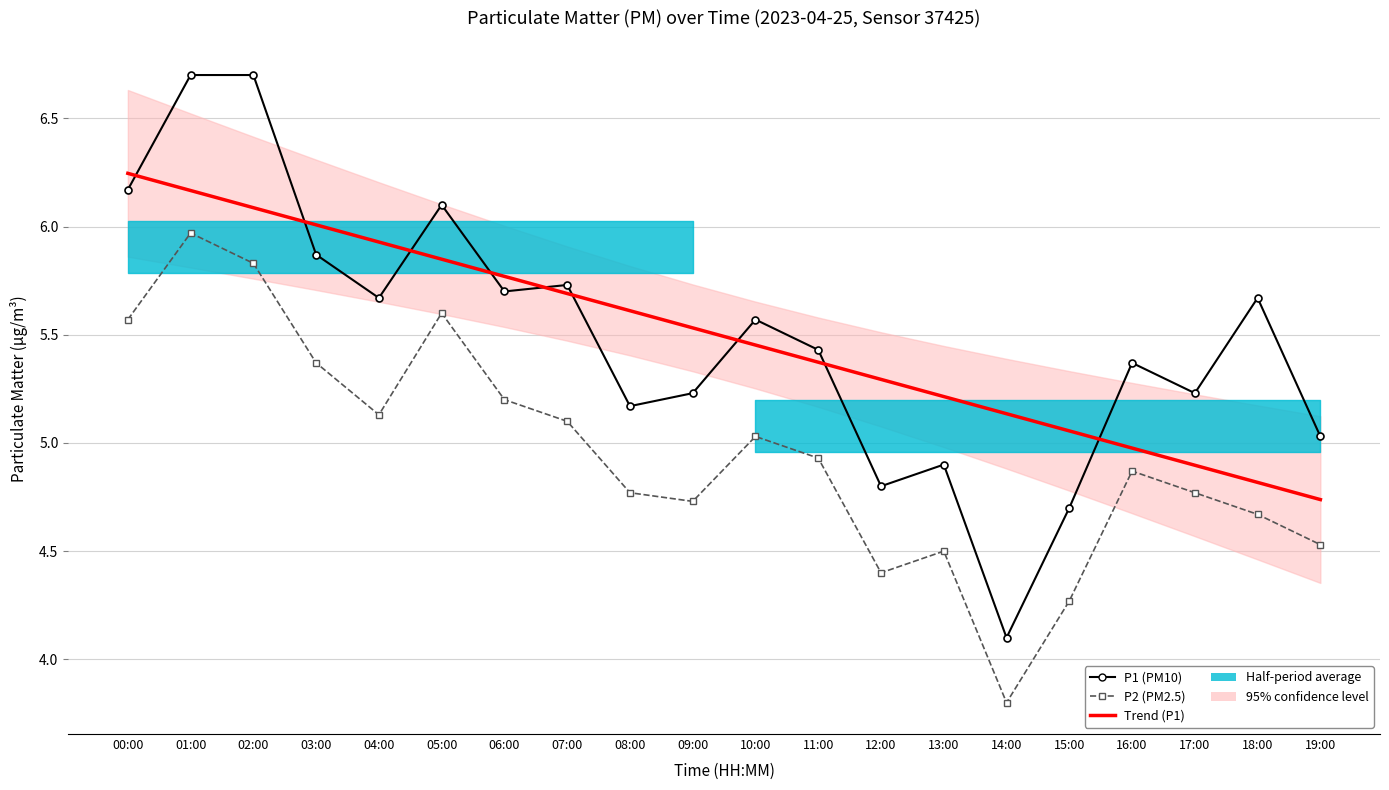

True or false: P1 (PM10) has more than 0 interior local peaks.

True